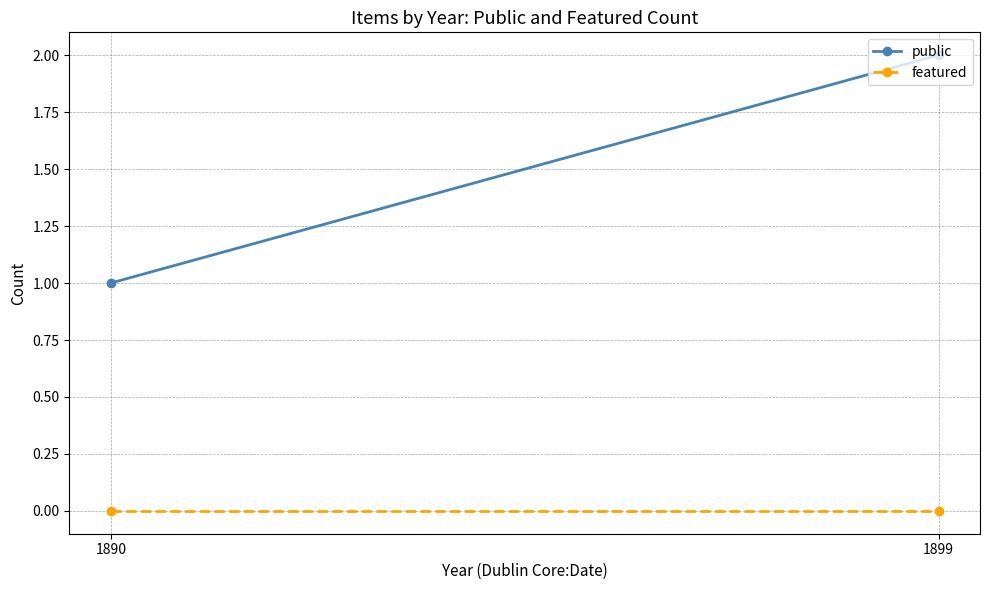

Which series has the largest range (max minus min)?

public